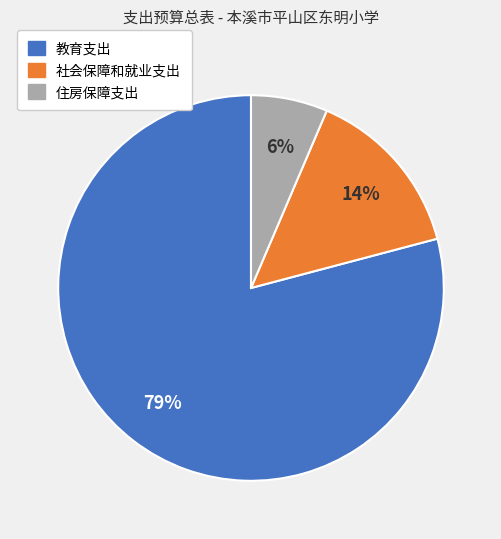

Which slice represents more than half of the pie?

教育支出